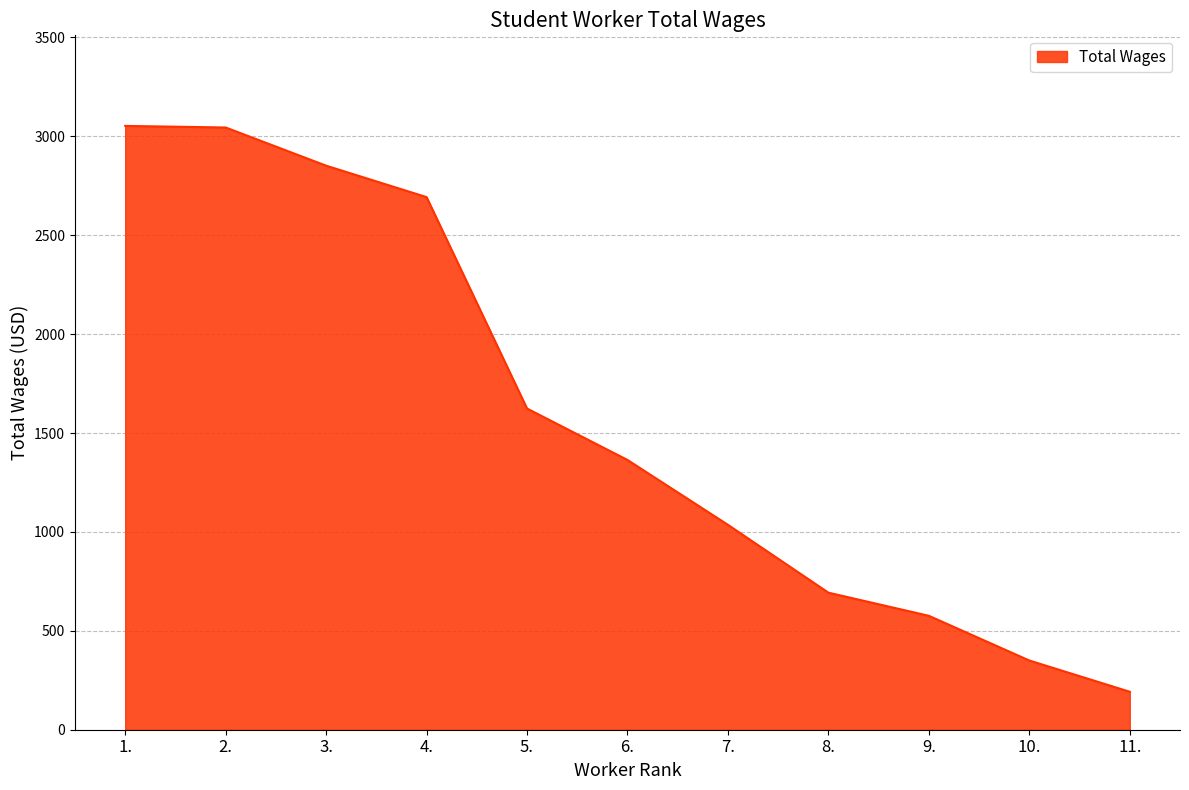

What value does the data have at 10., to the nearest 100?

400